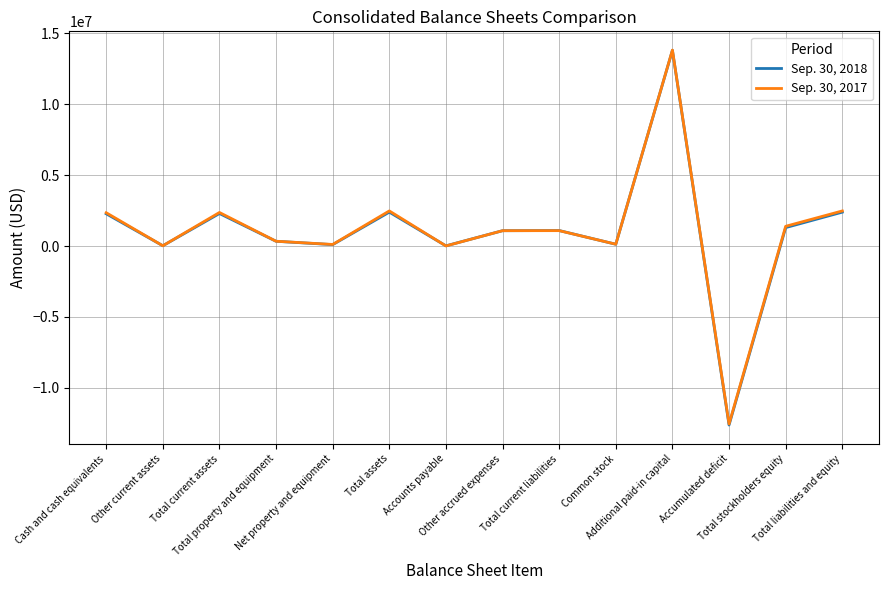

At how many categories does at least one series exceed 13449001?

1